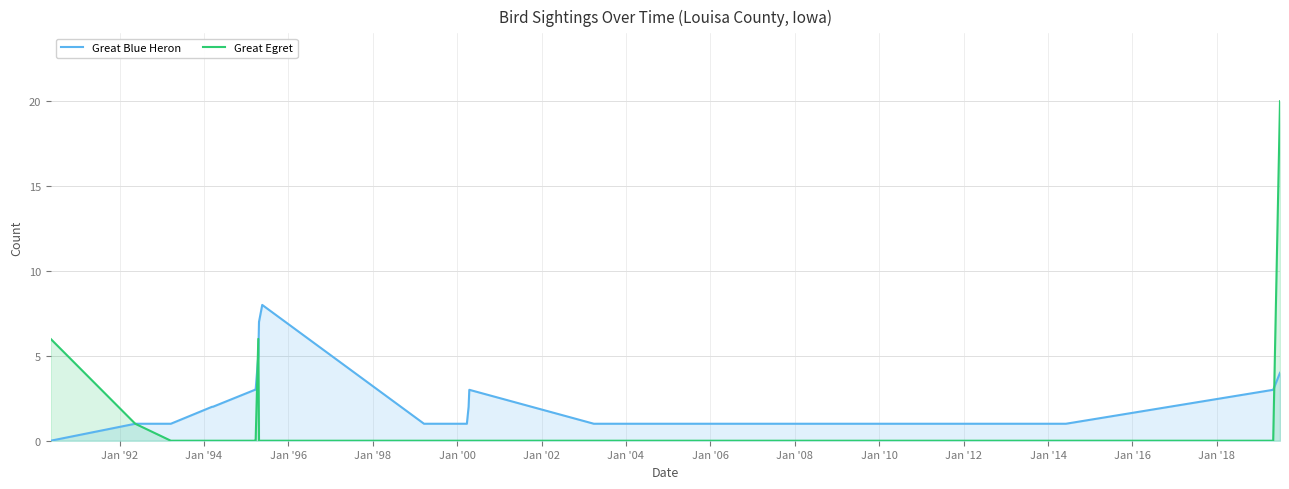

Which series has the largest range (max minus min)?

Great Egret